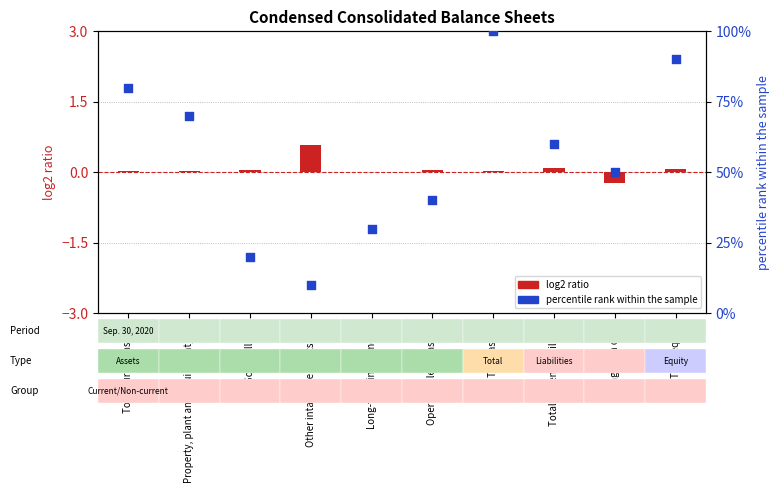

Which series has the largest total across all categories?

percentile rank within the sample